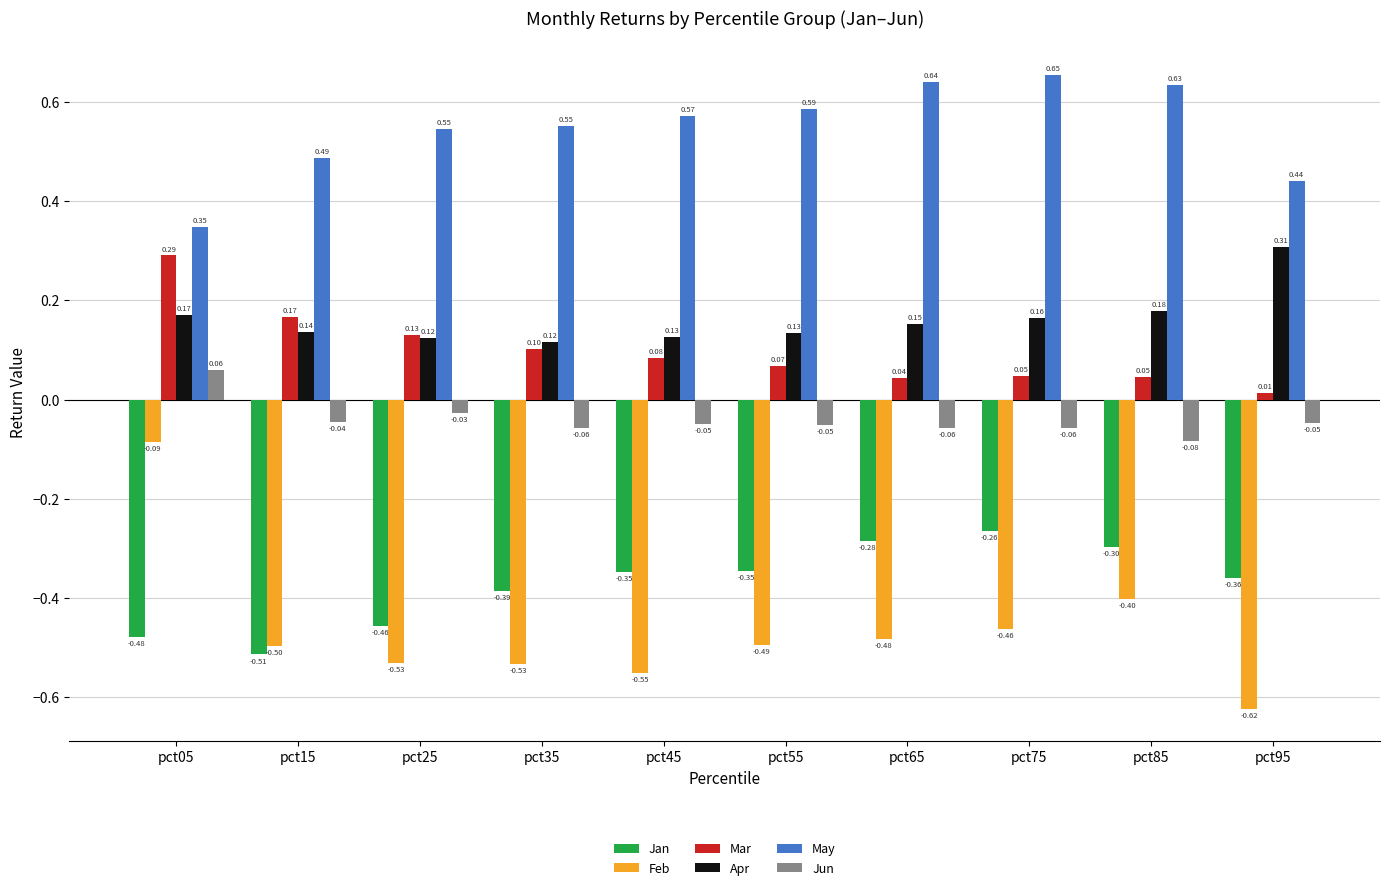

At pct35, list the series in order from smallest to largest.

Feb, Jan, Jun, Mar, Apr, May